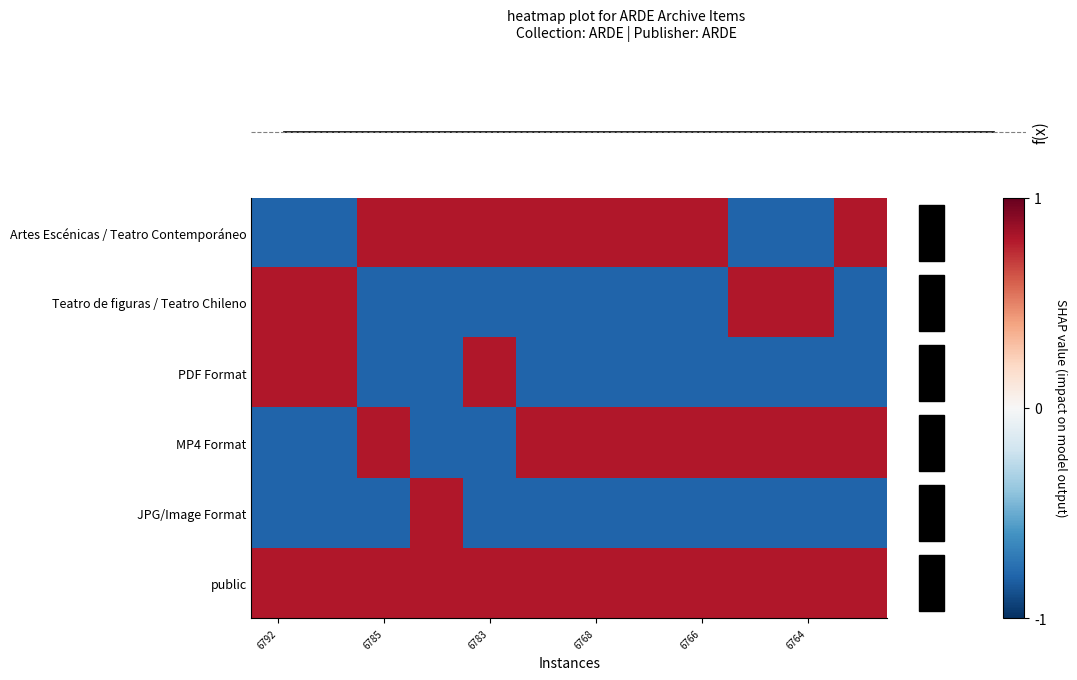

How many distinct data groups are displayed?

6